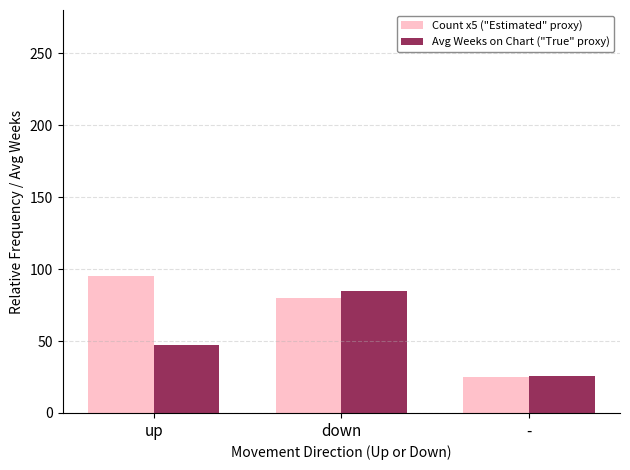

What is the spread (max minus min) of values at down?

4.9